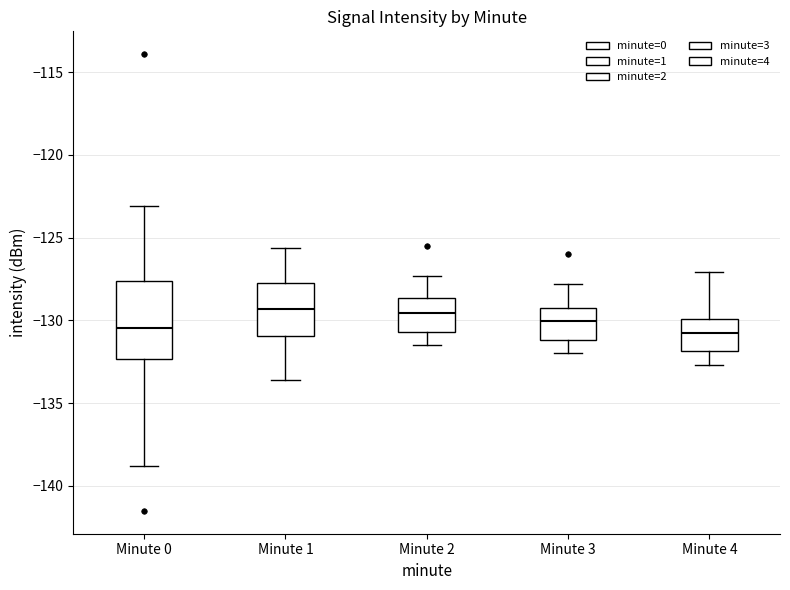

Which box is the tallest, from its lower edge to its upper edge?

Minute 0